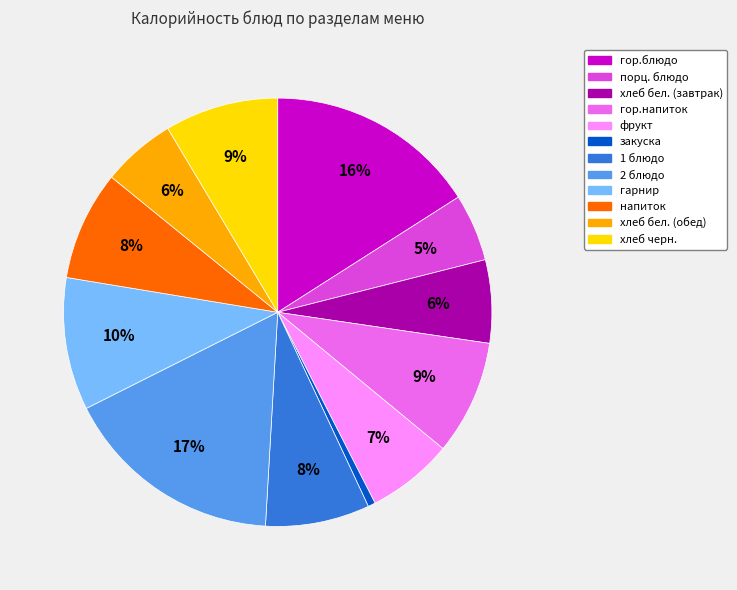

What percentage is the хлеб бел. (обед) slice, to the nearest percent?

6%